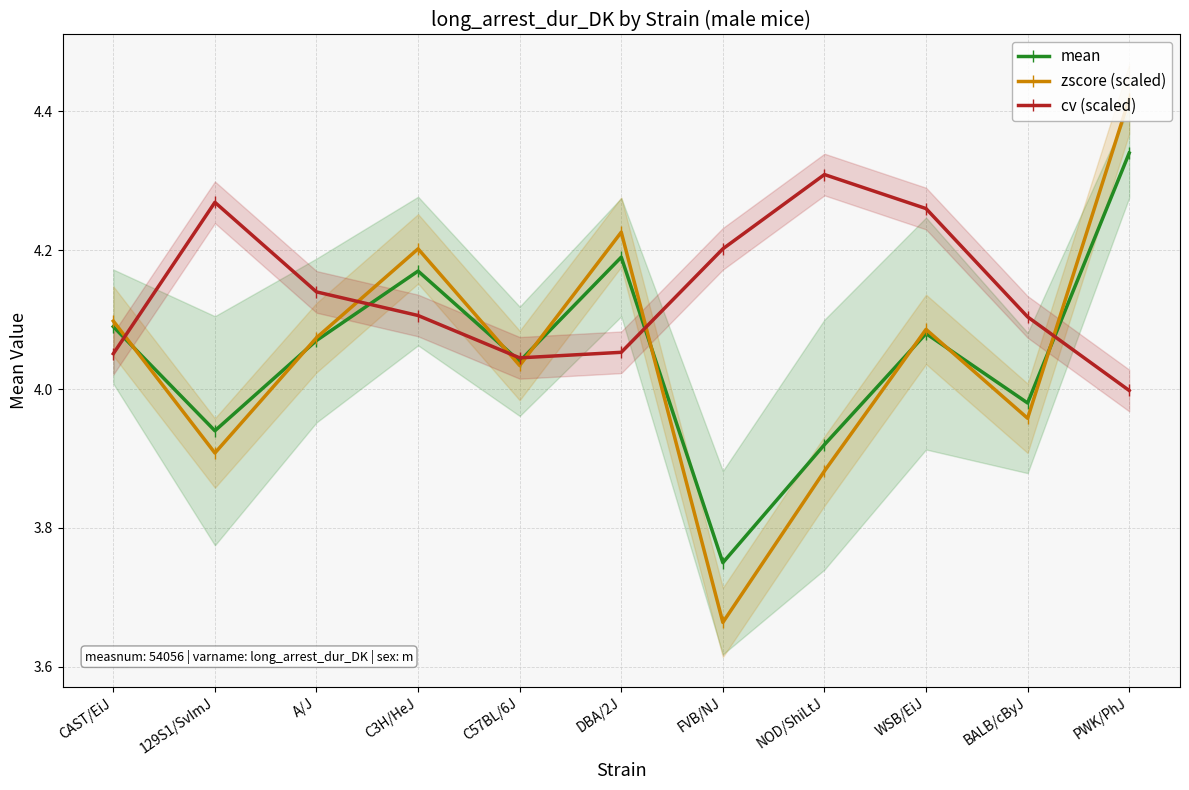

Reading left to right, list all the values displayed in this chart.

mean: 4.1	3.9	4.1	4.2	4.0	4.2	3.8	3.9	4.1	4.0	4.3
zscore (scaled): 4.1	3.9	4.1	4.2	4.0	4.2	3.7	3.9	4.1	4.0	4.4
cv (scaled): 4.1	4.3	4.1	4.1	4.0	4.1	4.2	4.3	4.3	4.1	4.0